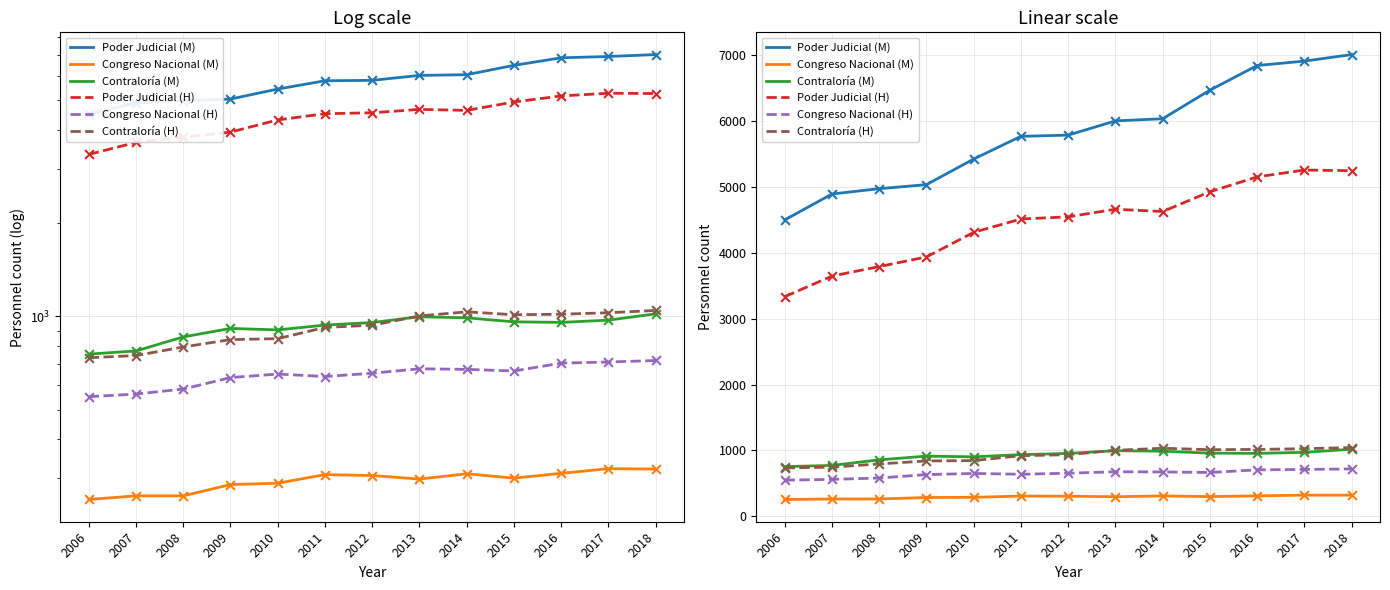

Which series has the widest spread of Y values?

Poder Judicial (M)